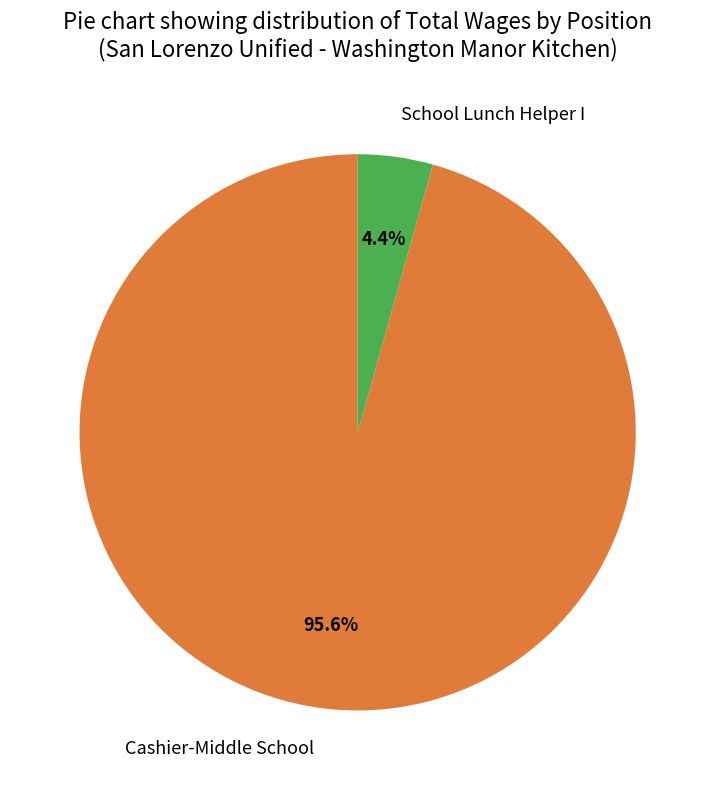

Combined, do School Lunch Helper I and Cashier-Middle School account for over 50%?

Yes